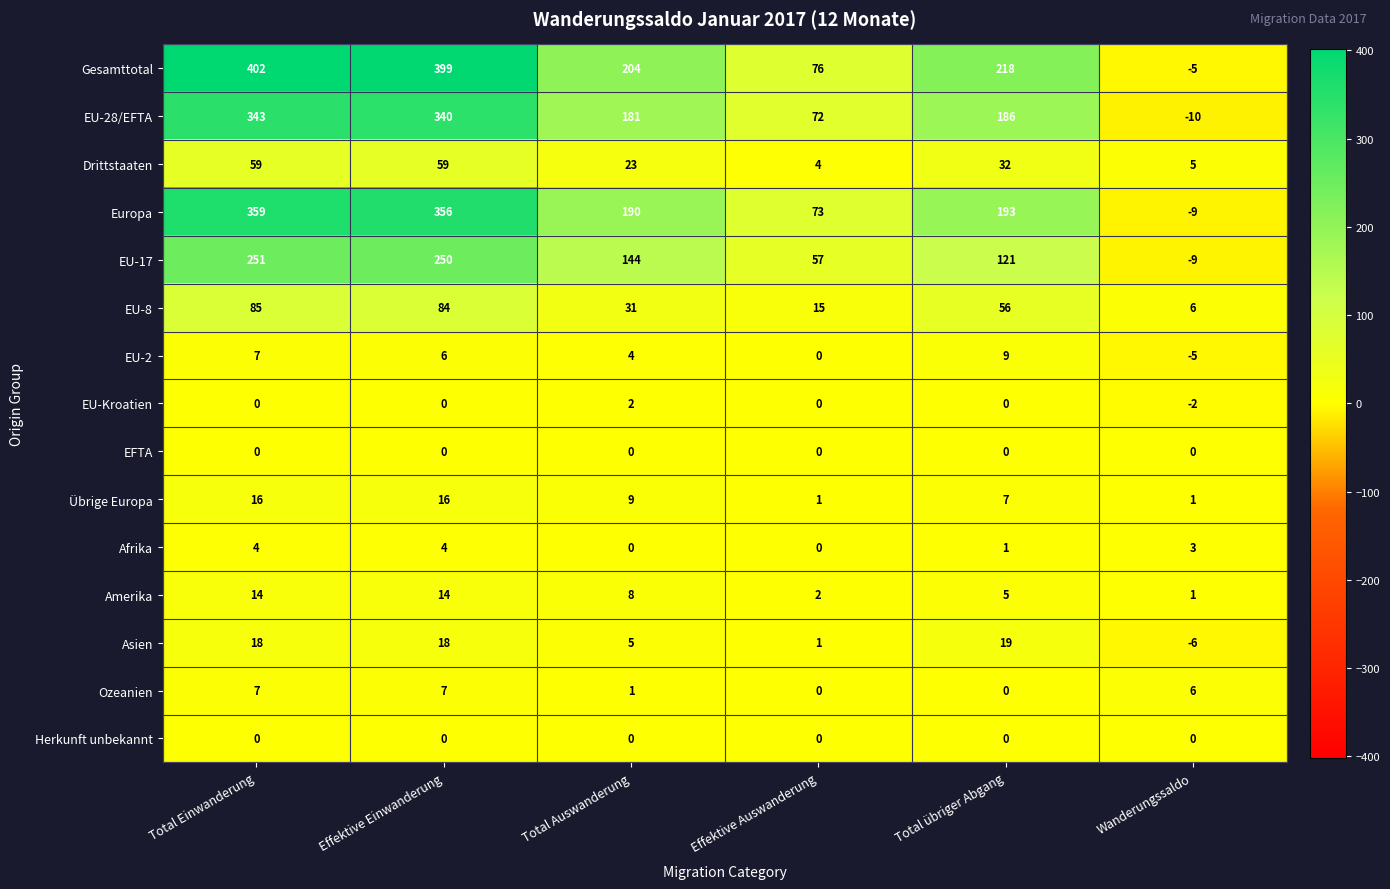

What is the total value across all series at Effektive Auswanderung?

301